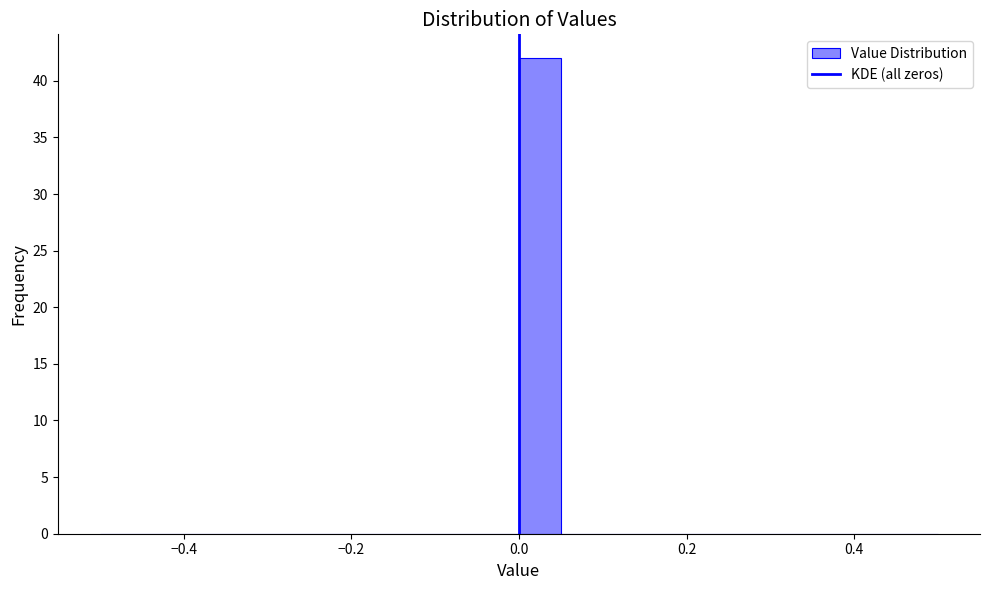

Read against the x-axis, roughly where is the centre of the tallest bar?

0.02